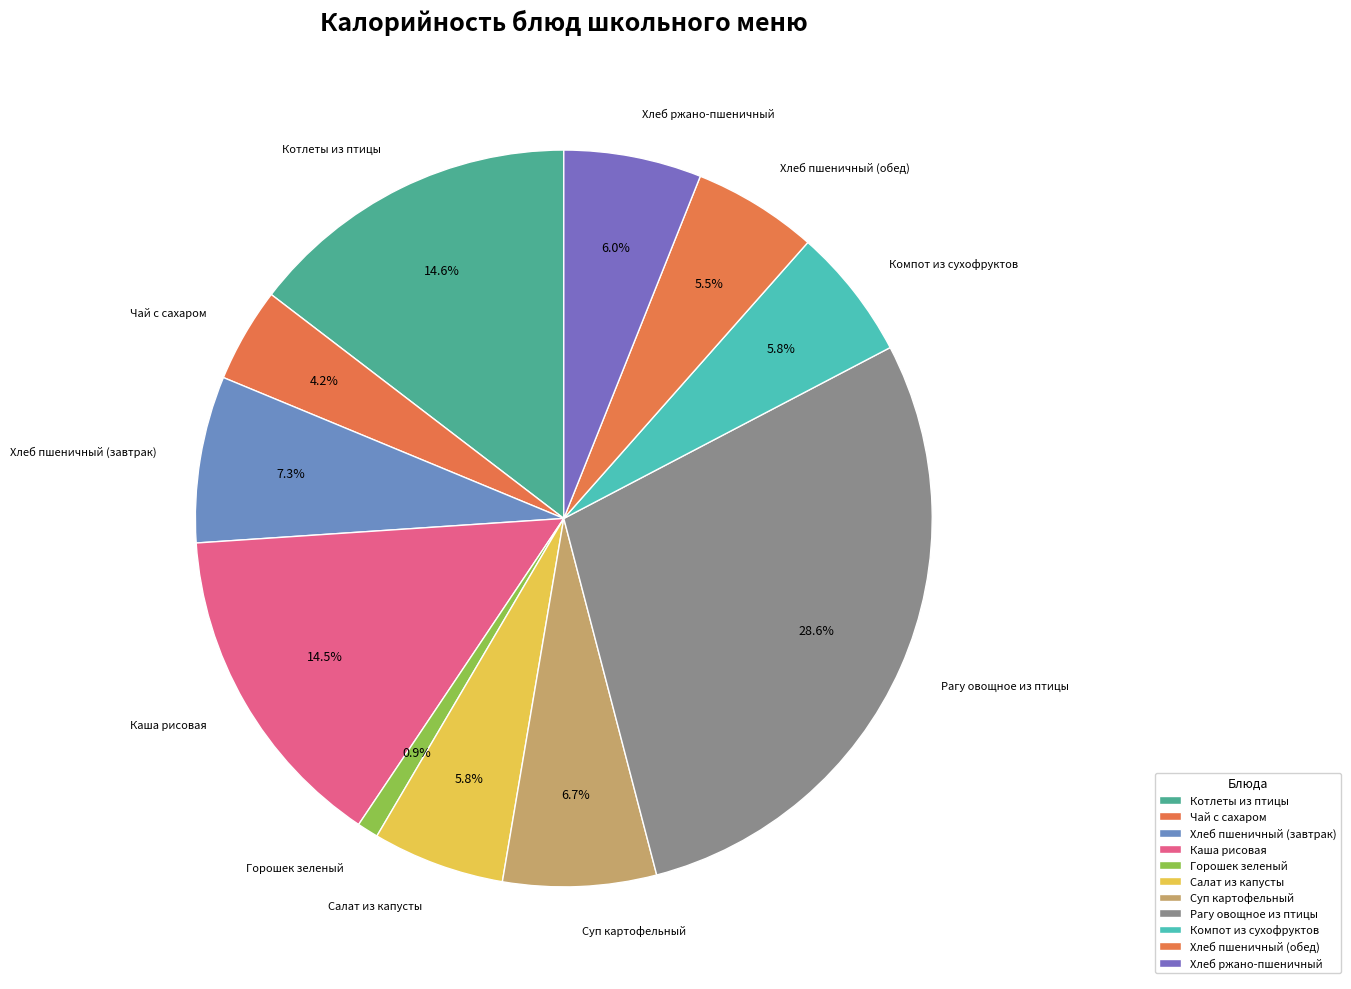

How many slices are in this pie chart?

11